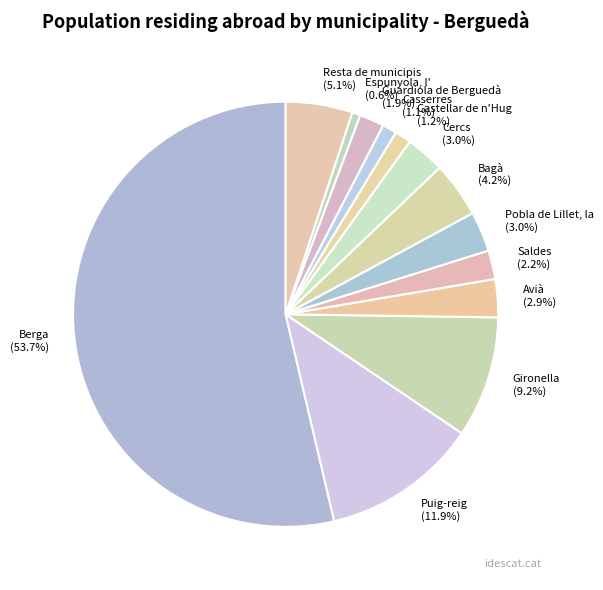

How many segments does this pie chart have?

13